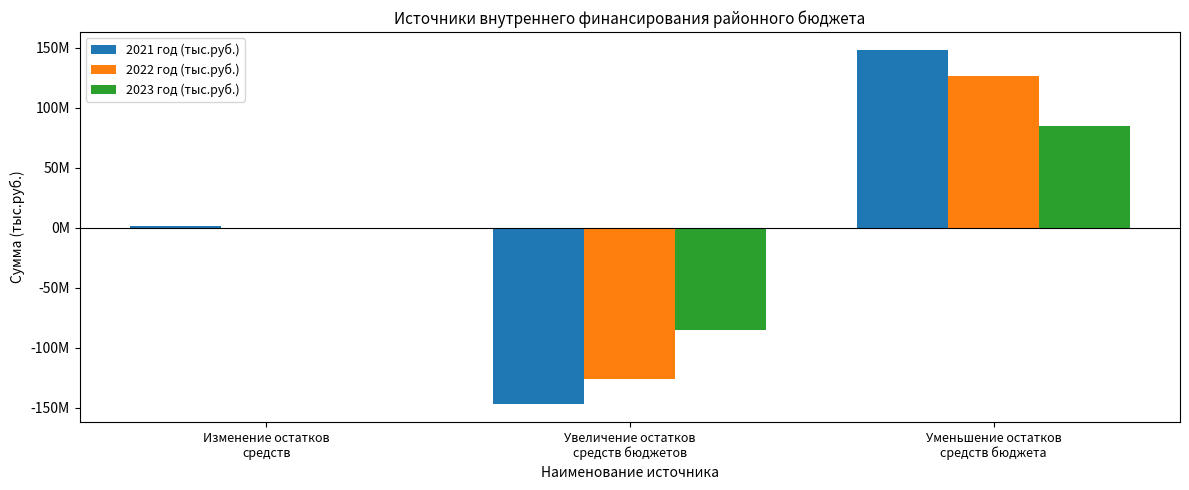

At which category does the chart reach its peak across all series?

Уменьшение остатков
средств бюджета